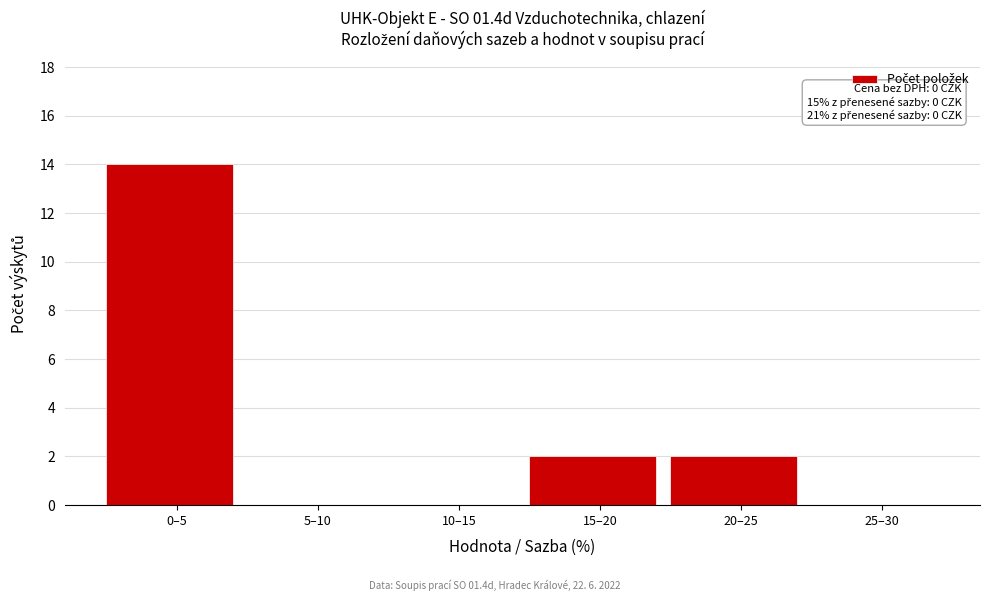

Reading left to right, what are all the values shown in this chart?

0–5=14	5–10=0	10–15=0	15–20=2	20–25=2	25–30=0